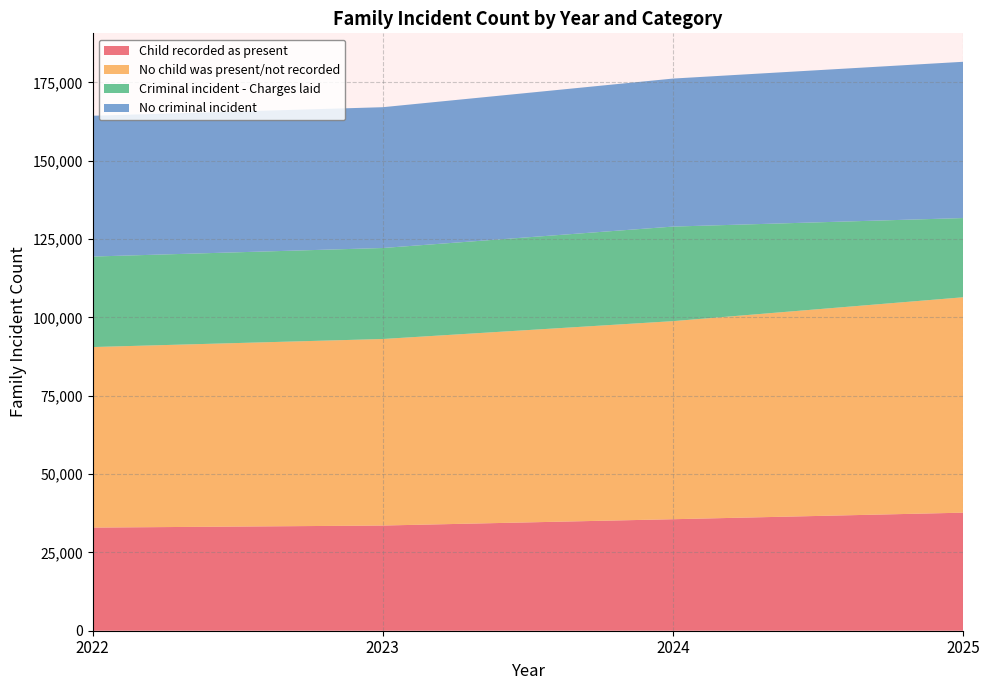

Reading right to left, transcribe all the data shown in this chart.

Child recorded as present: 2025=37679	2024=35589	2023=33573	2022=32916
No child was present/not recorded: 2025=68748	2024=63221	2023=59538	2022=57623
Criminal incident - Charges laid: 2025=25283	2024=30180	2023=29043	2022=28886
No criminal incident: 2025=49880	2024=47243	2023=44941	2022=44941